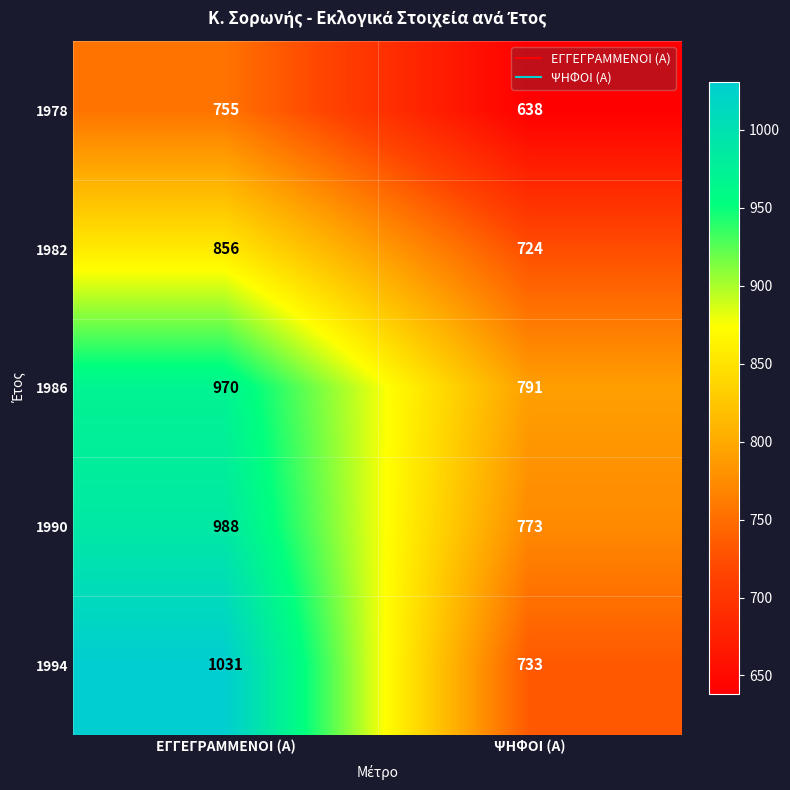

What is the sum of all 1982 values?

1580